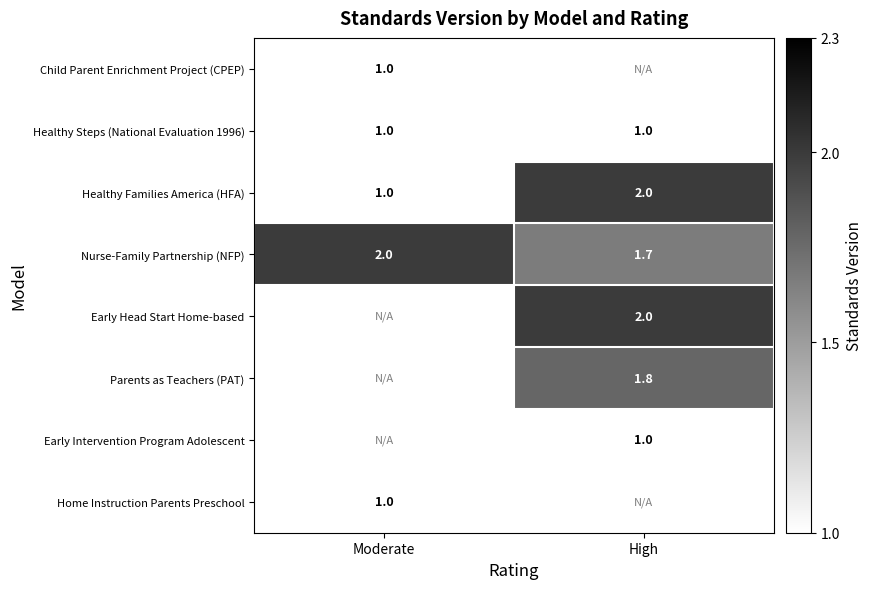

What is the minimum value for Nurse-Family Partnership (NFP)?

1.7